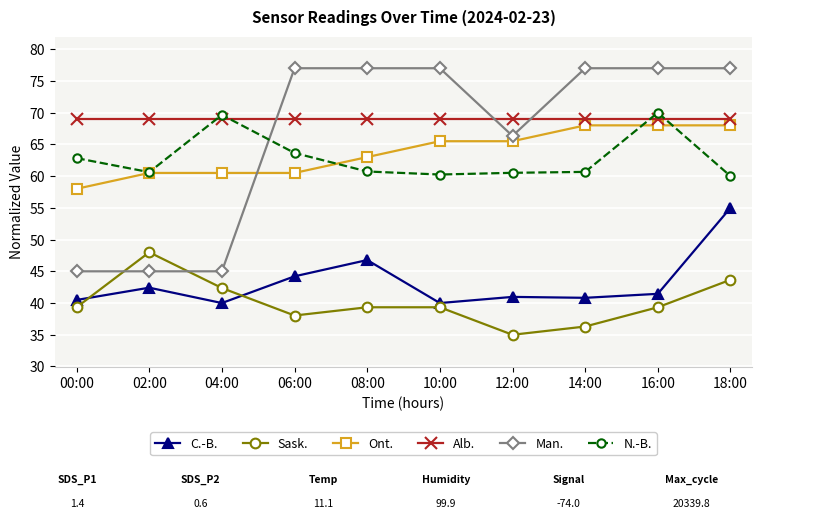

True or false: Ont. and Alb. cross at least once.

False